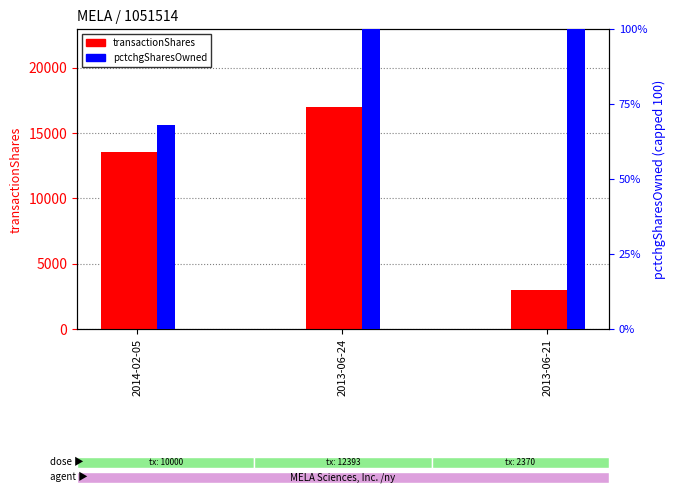

List the series in order of their peak value, lowest first.

pctchgSharesOwned, transactionShares